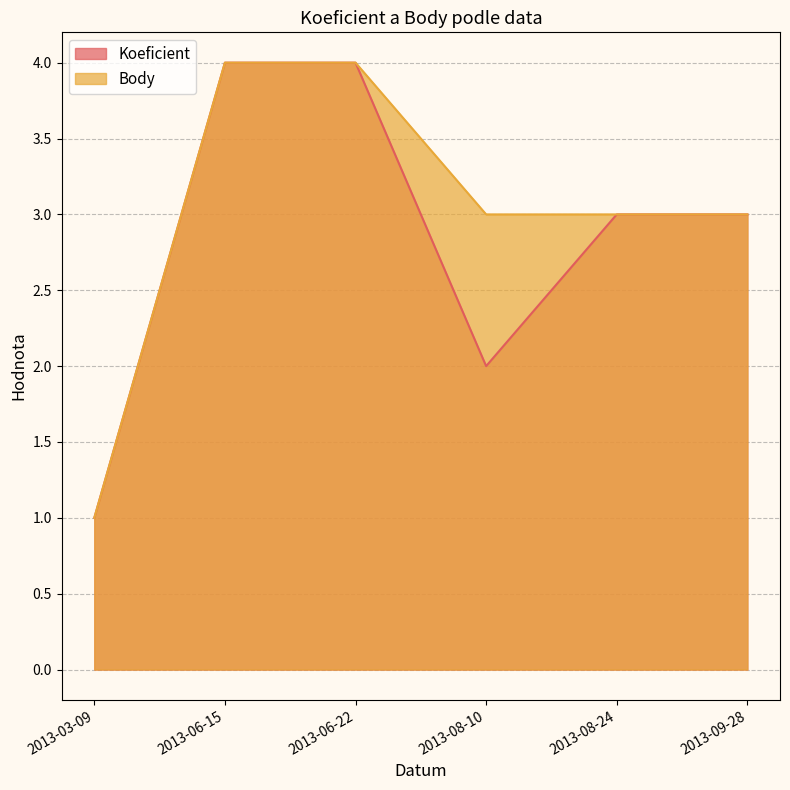

What are all the series names shown in the legend?

Koeficient, Body